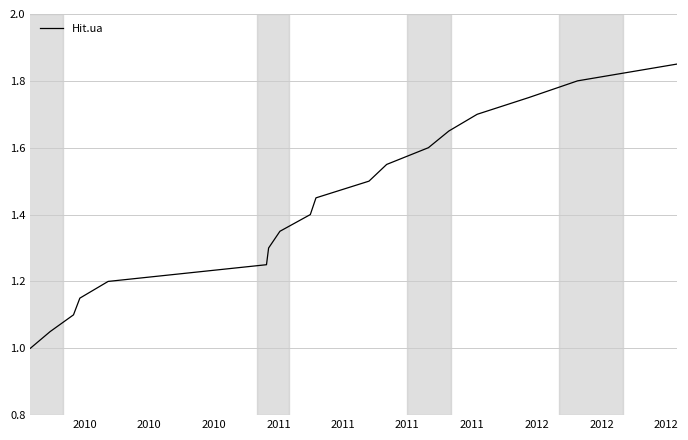

What is the minimum value shown in the chart?

1.0